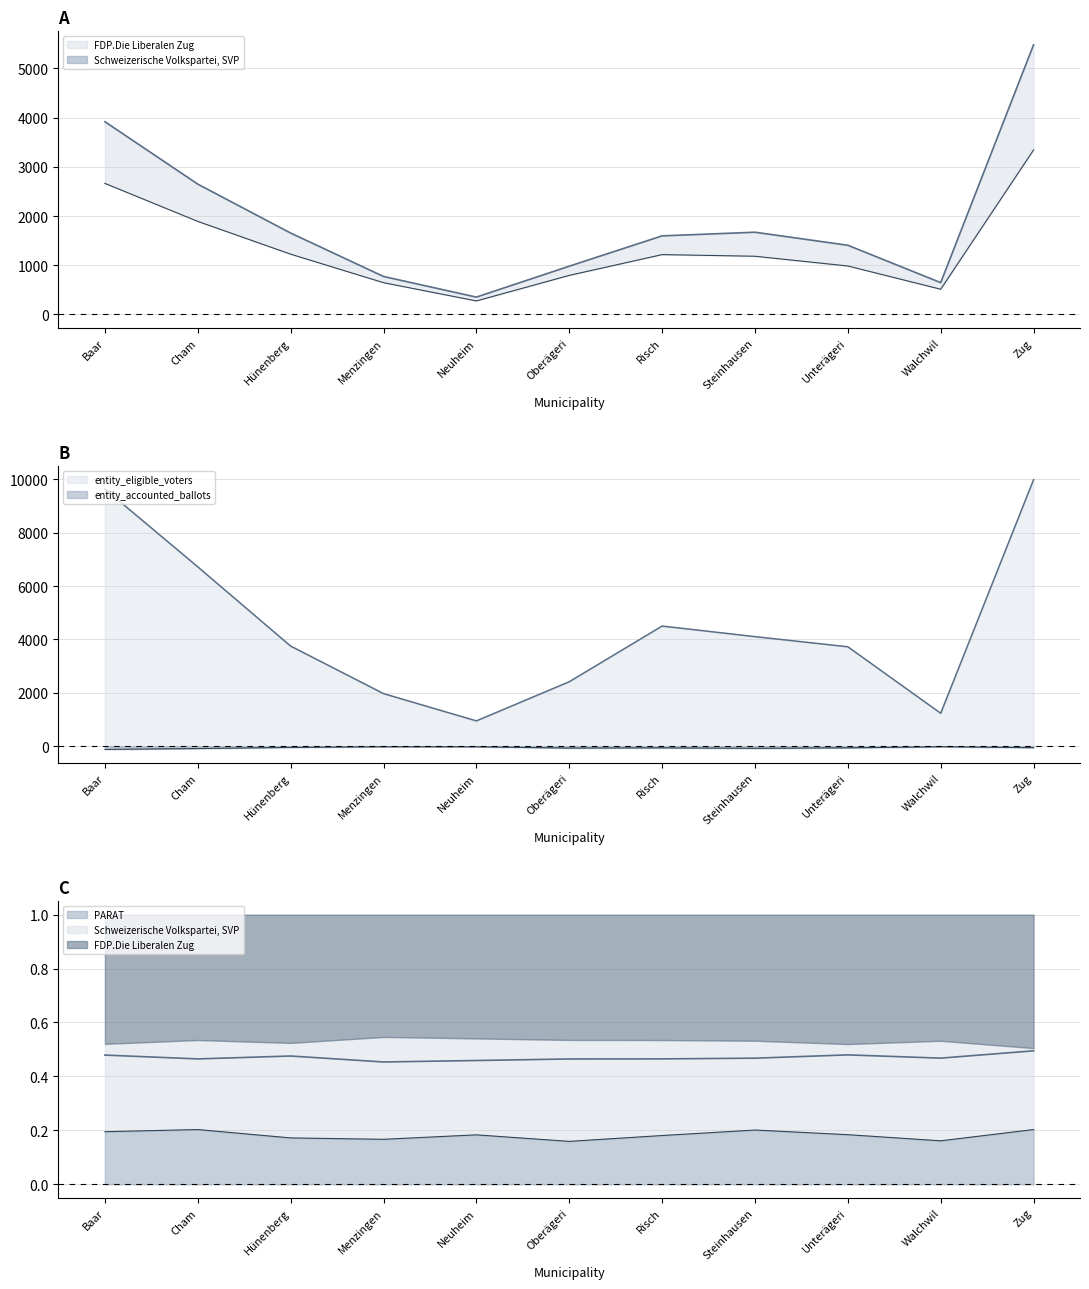

Rank the series by their average value, from highest to lowest.

FDP.Die Liberalen Zug, Schweizerische Volkspartei, SVP